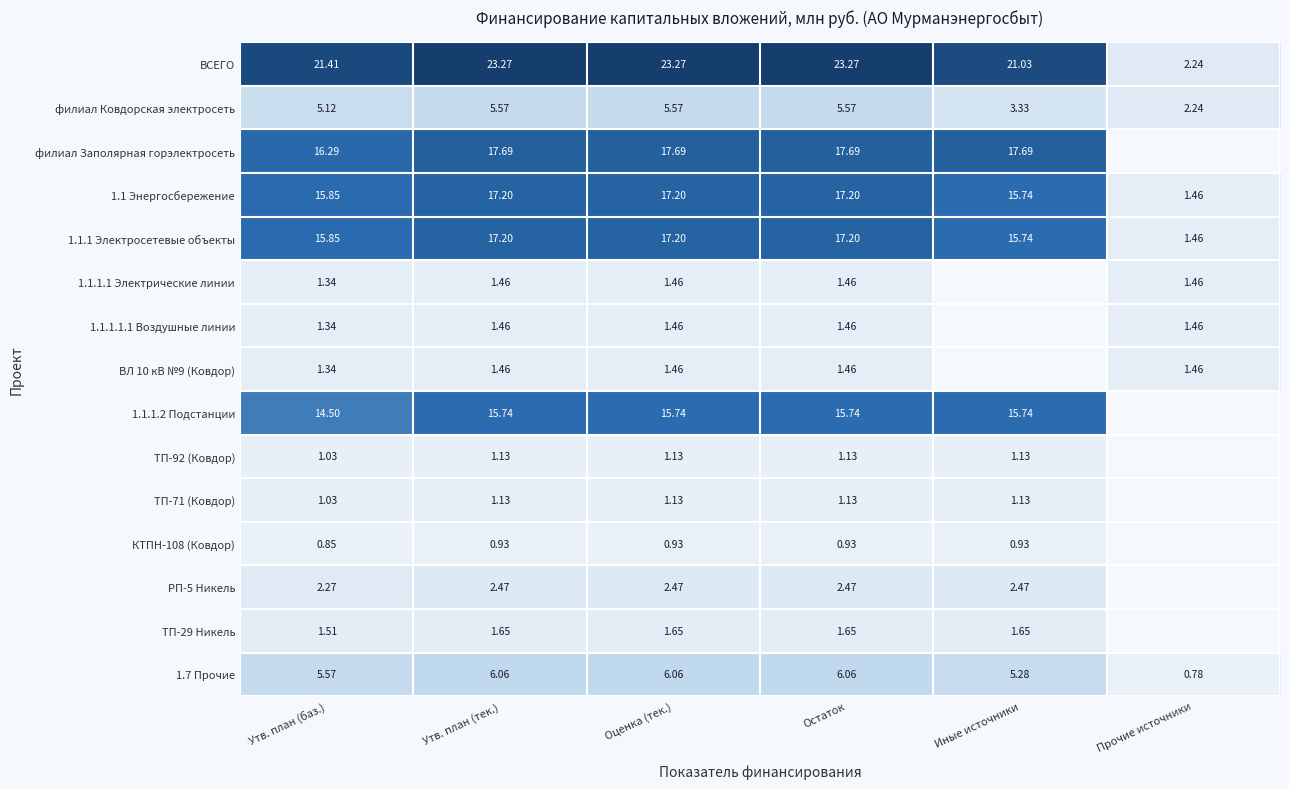

How many series are shown in this chart?

15